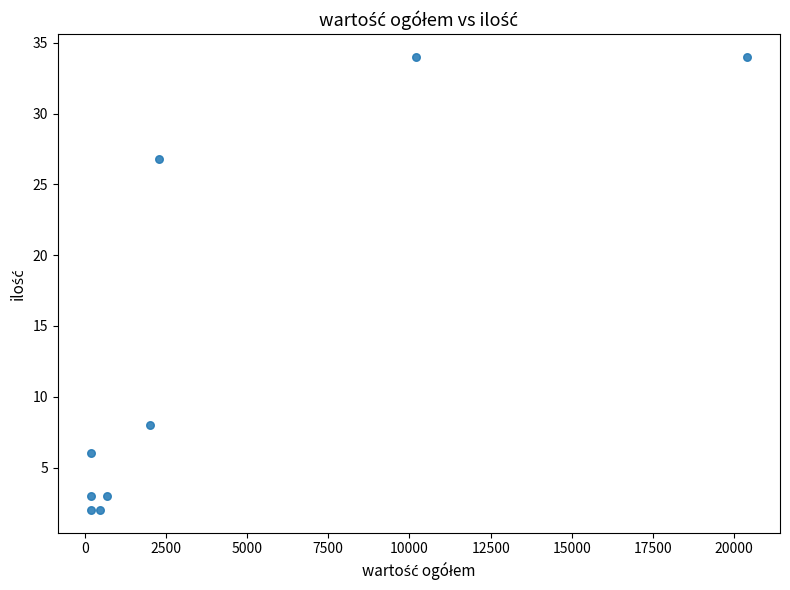

What Y value in the scatter plot is closest to 18?

26.8